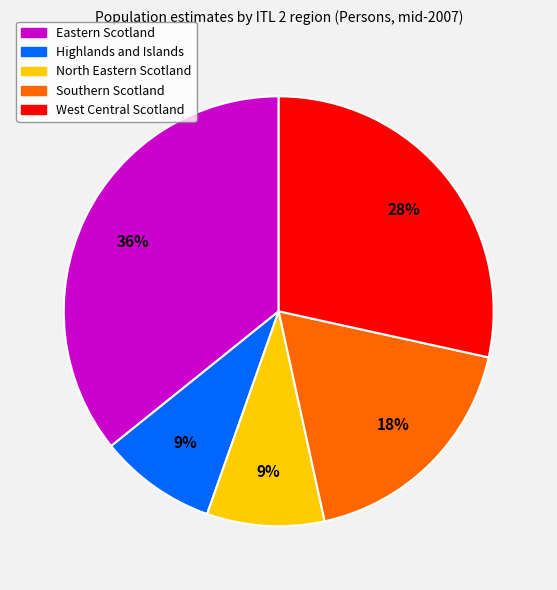

Does any single category account for the majority?

No